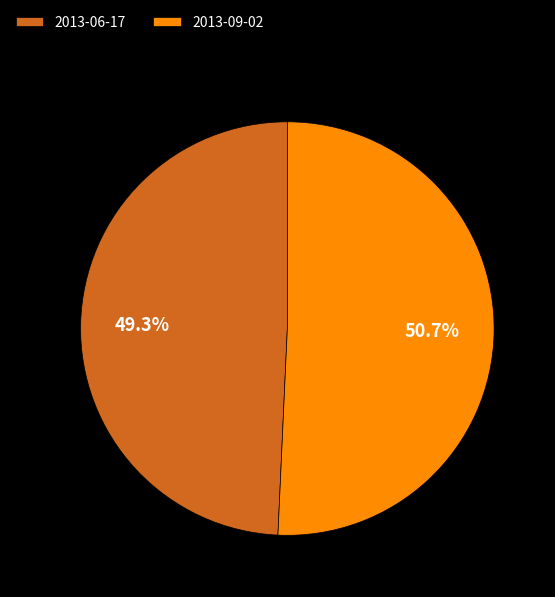

Which category has the biggest portion of the pie?

2013-09-02